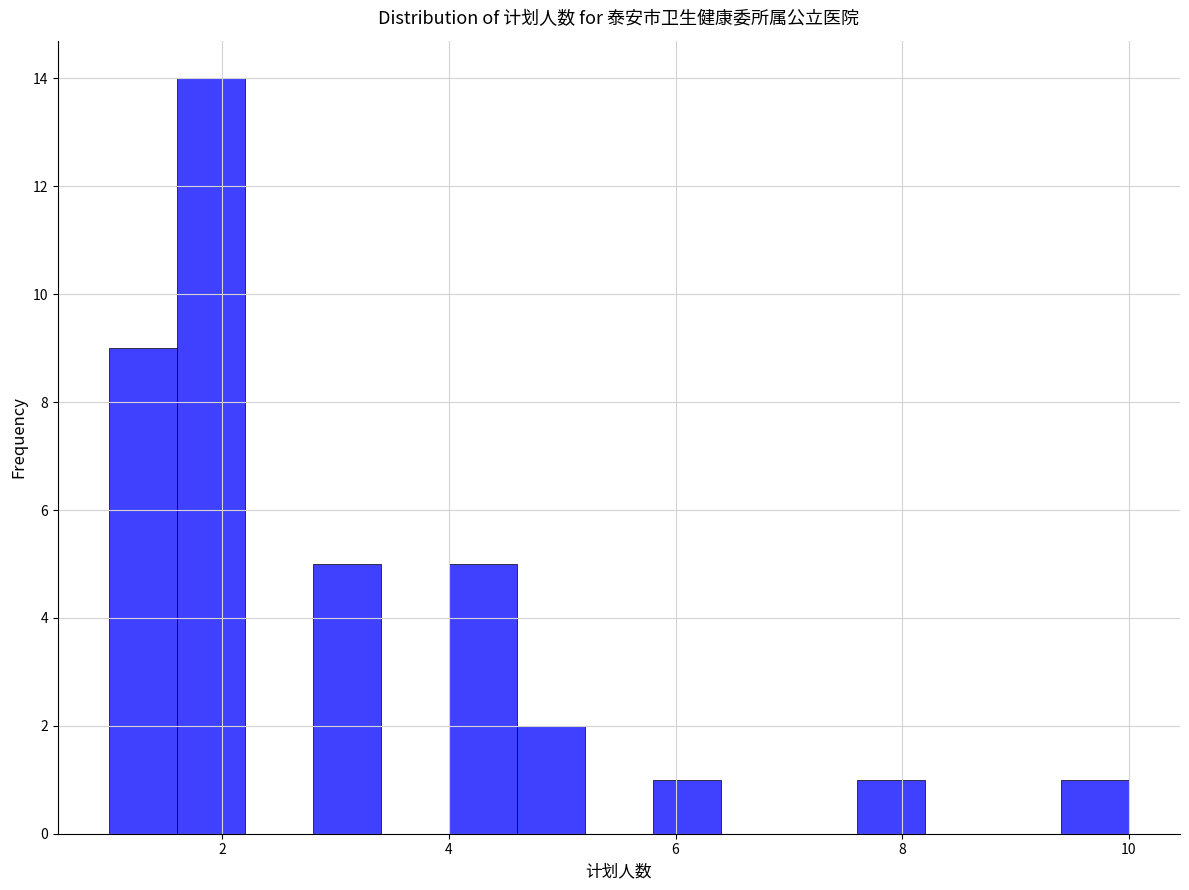

Around what value on the x-axis is the tallest bar? Give the approximate position of its centre, as read against the axis.

2.0